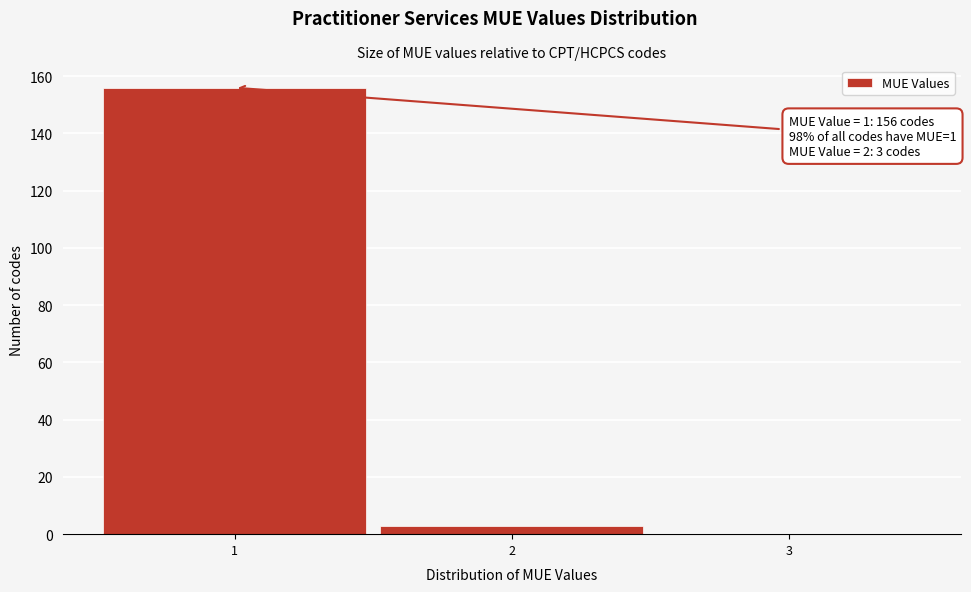

Over which range of the x-axis is the bar tallest?

0.5 to 1.5